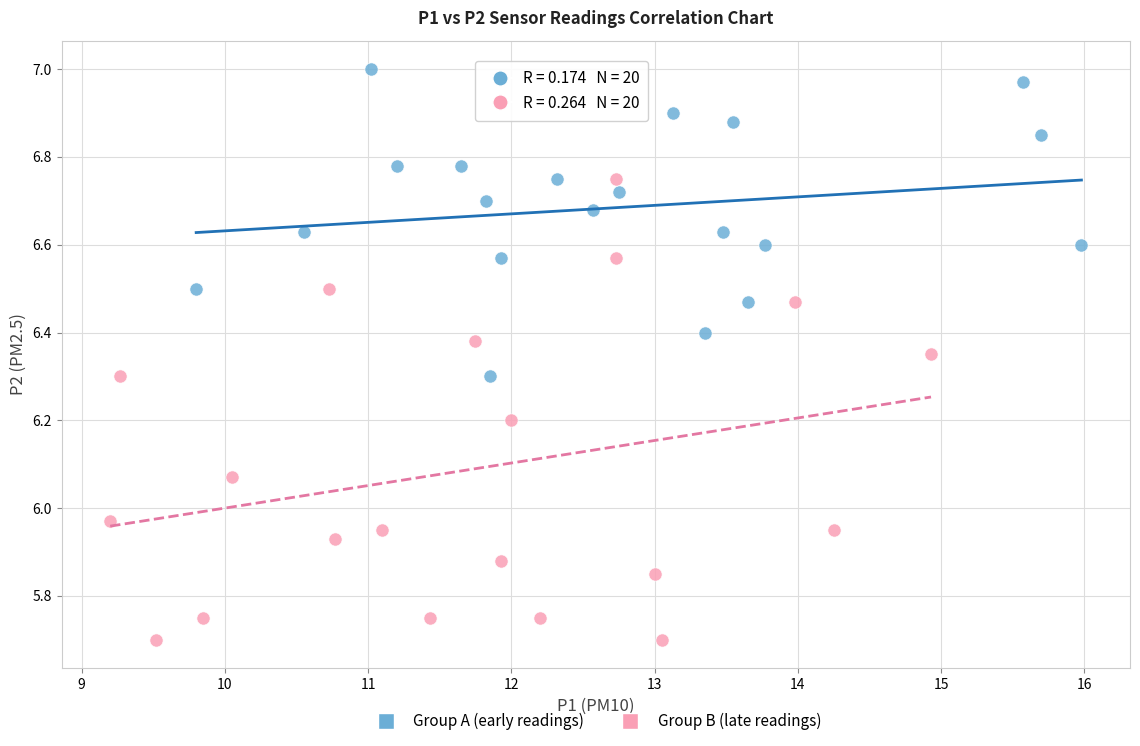

What are all the series names shown in the legend?

Group A (early readings), Group B (late readings)